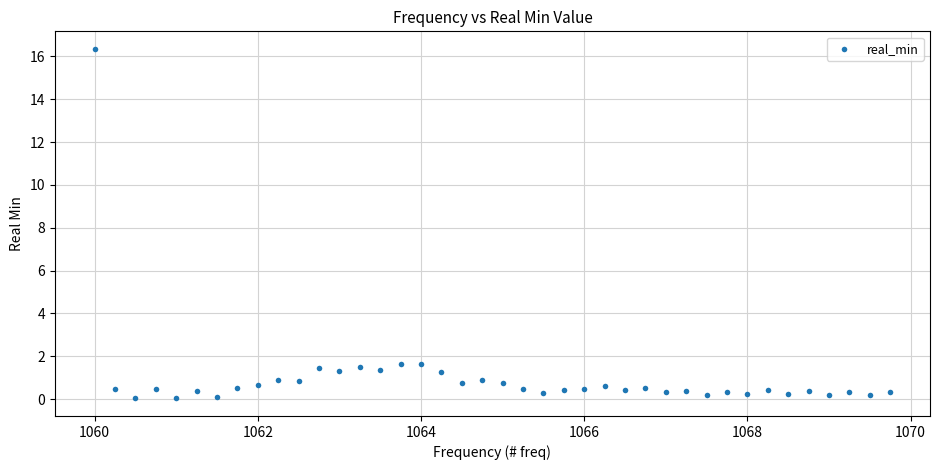

What is the range of Y values (max minus min)?

16.3